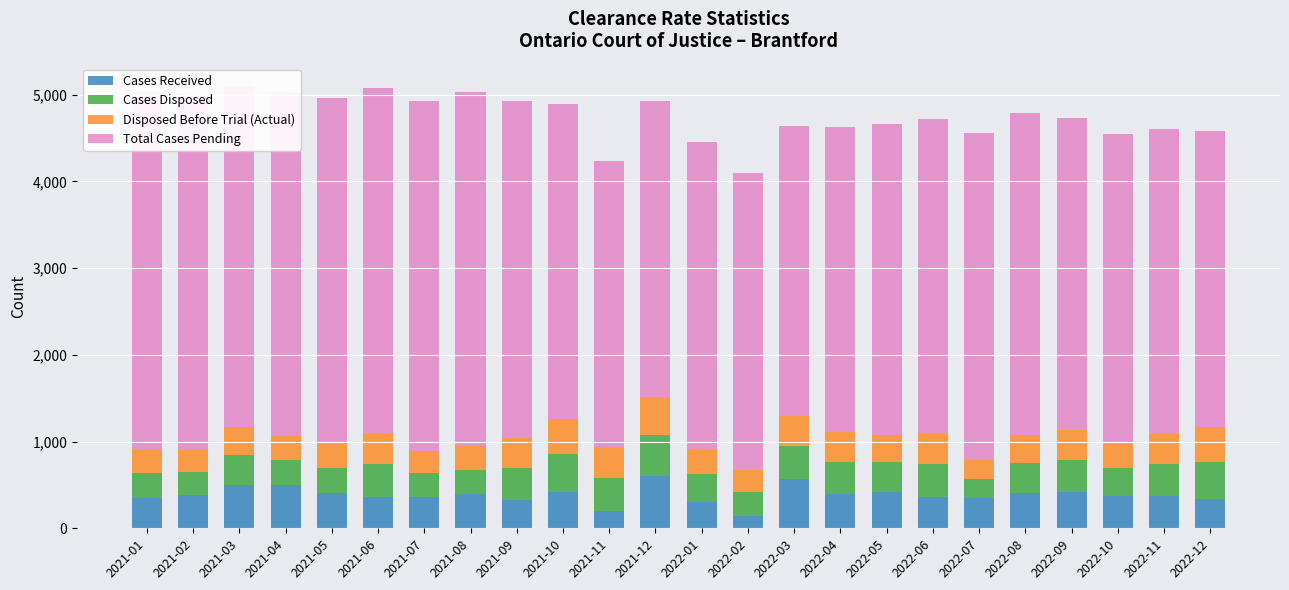

What is the sum of the Cases Received values at 2022-01 and 2022-06?

661